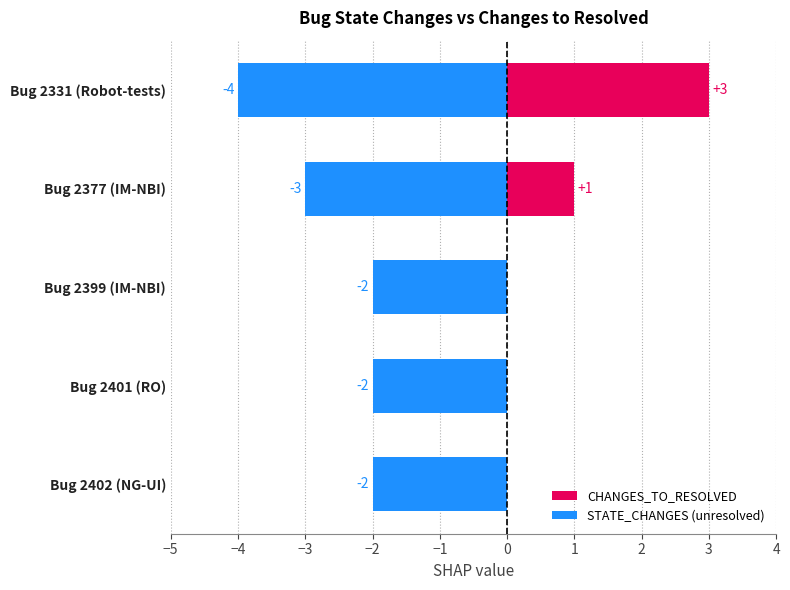

Which series changed the most between Bug 2377 (IM-NBI) and Bug 2402 (NG-UI)?

CHANGES_TO_RESOLVED